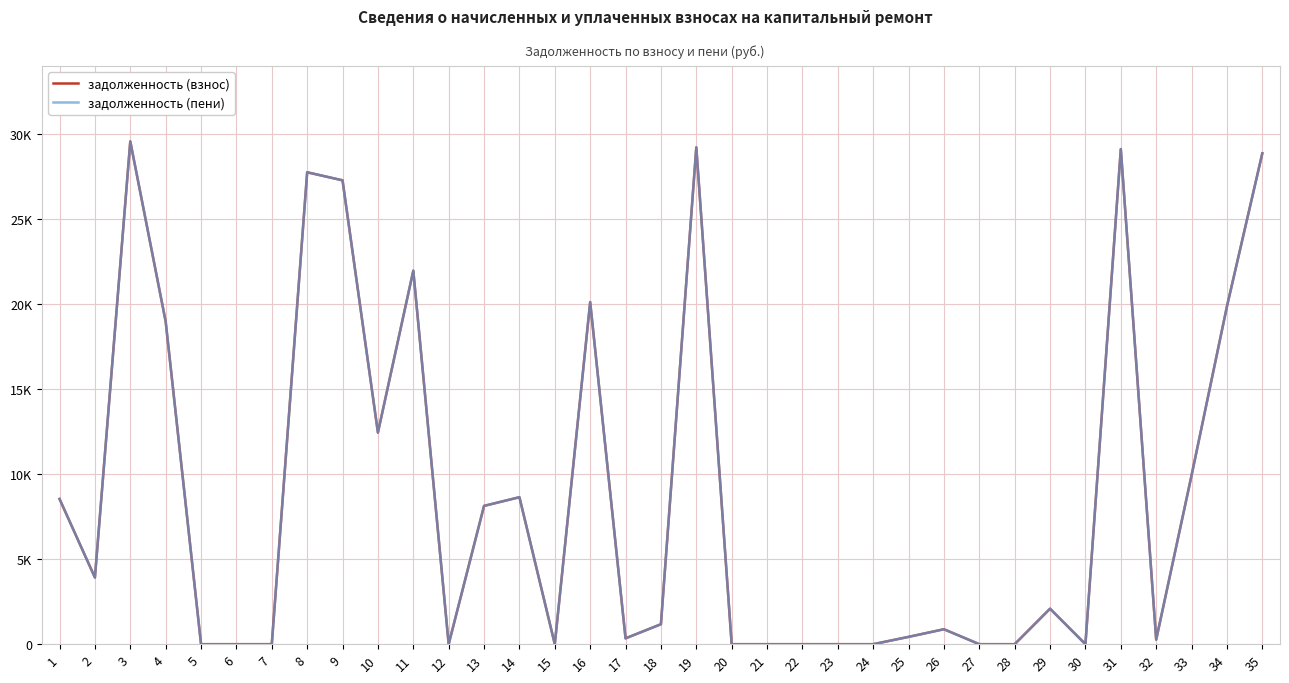

Does the chart have visible grid lines?

Yes